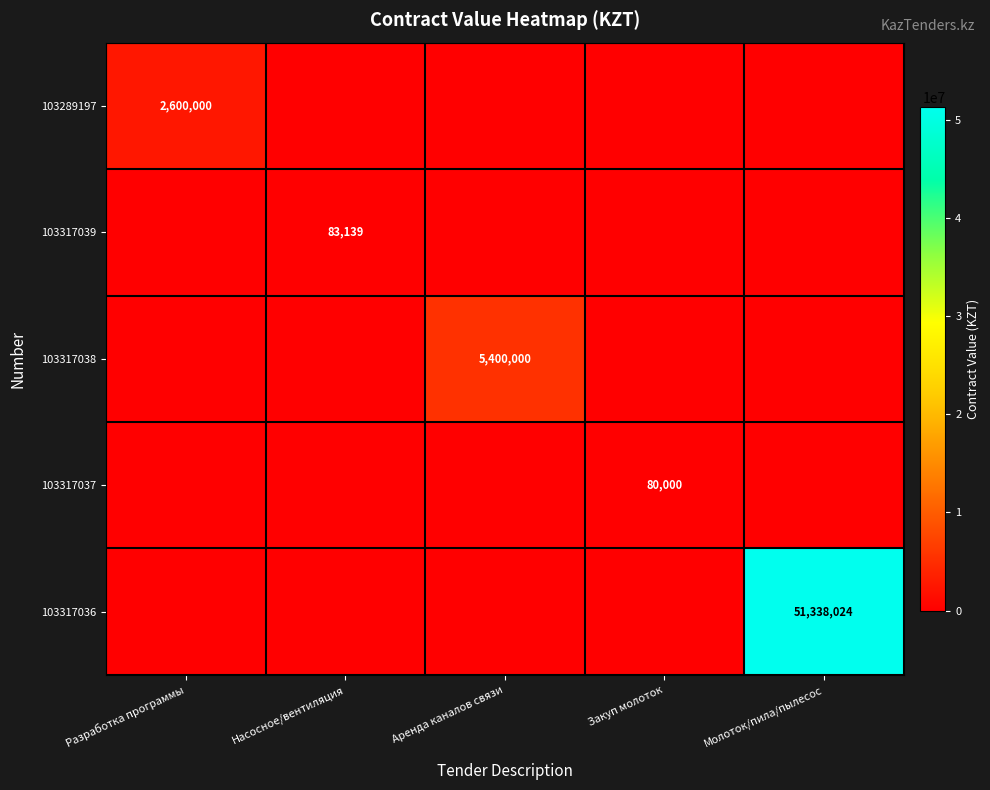

The value of 103289197 at Разработка программы is 2600000. True or false?

True